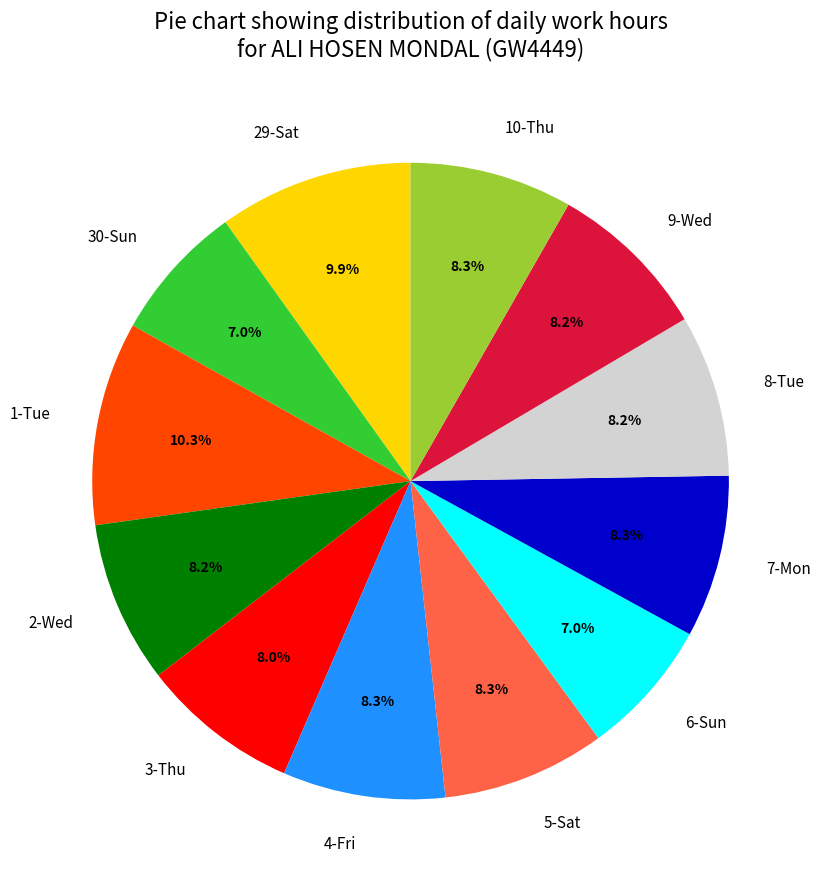

Is there a majority slice in this chart?

No